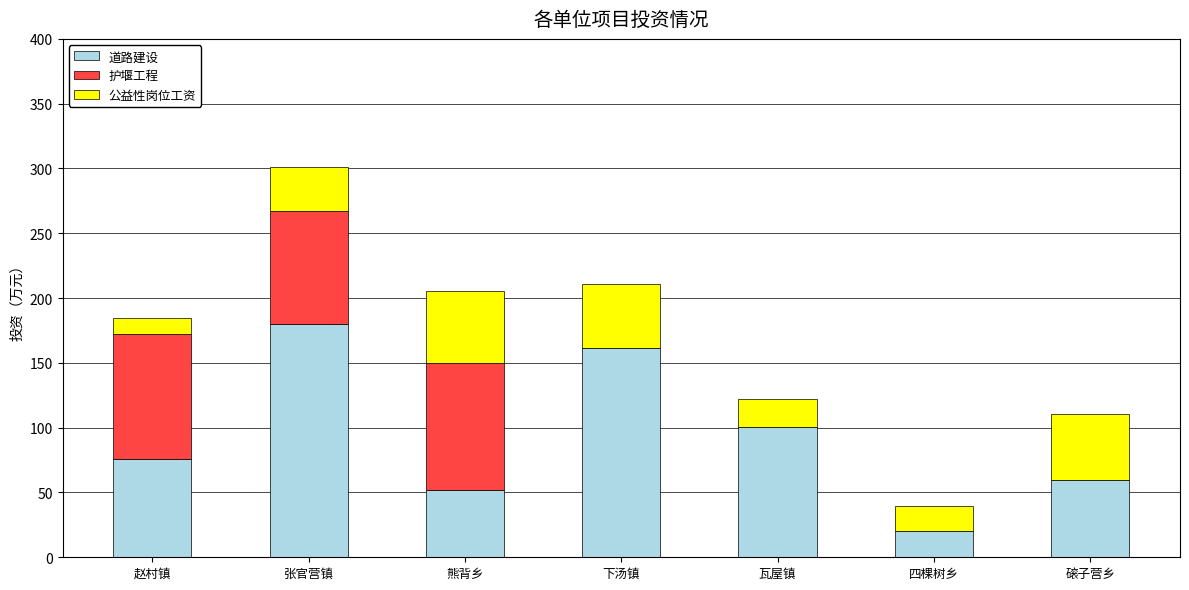

What is the sum of all 道路建设 values?

650.8